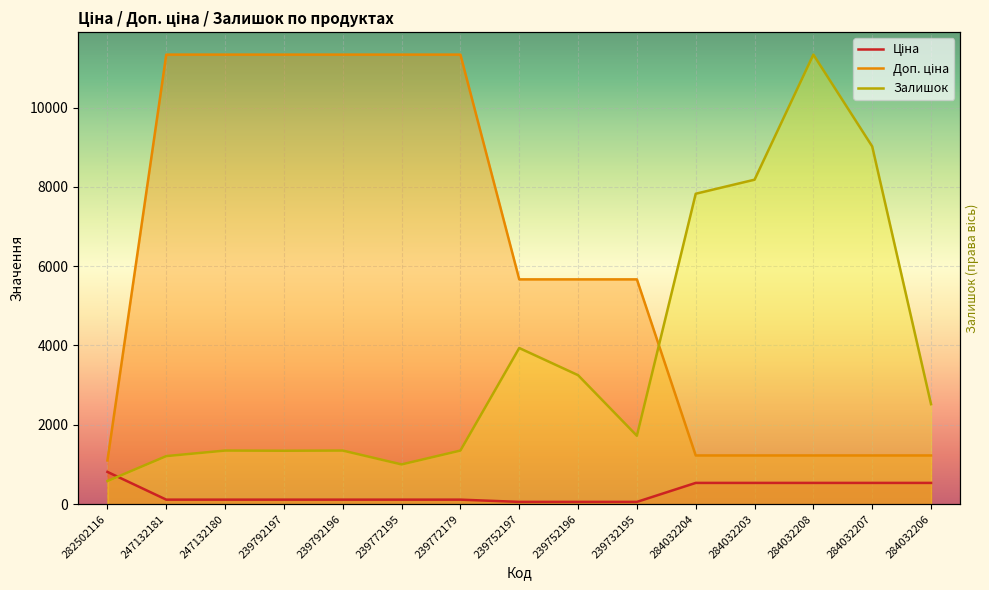

True or false: Ціна has more than 2 interior local peaks.

False